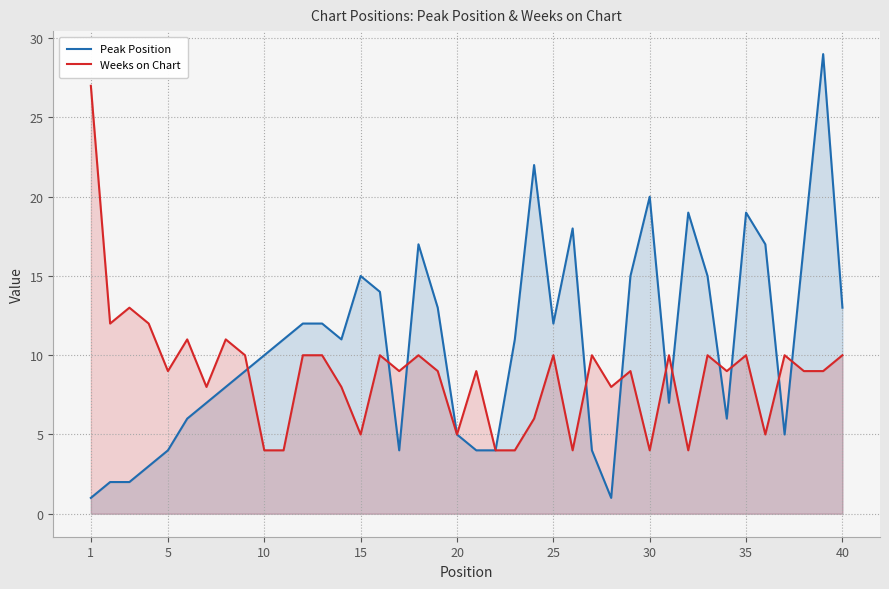

How many lines are shown in the chart?

2